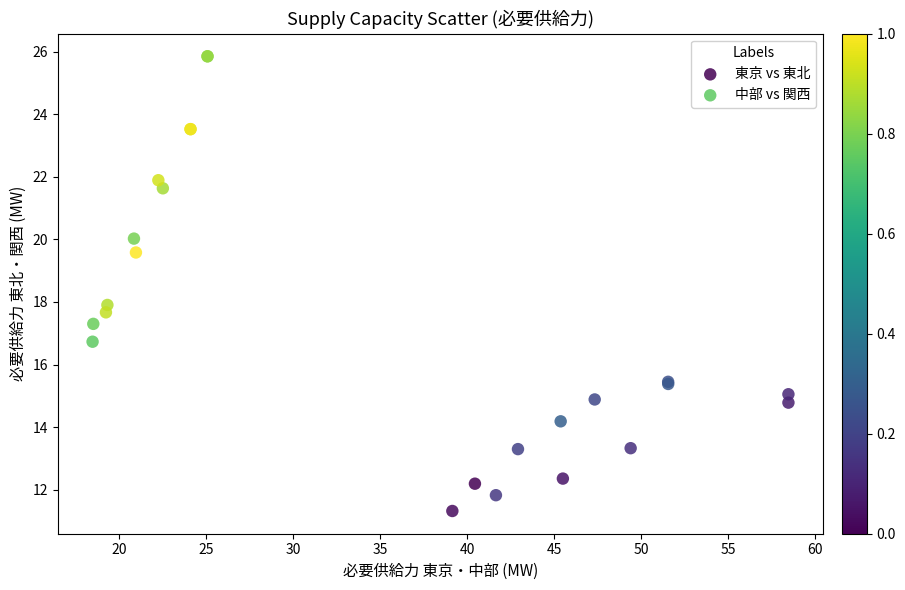

Which series contains the lowest Y value?

東京 vs 東北